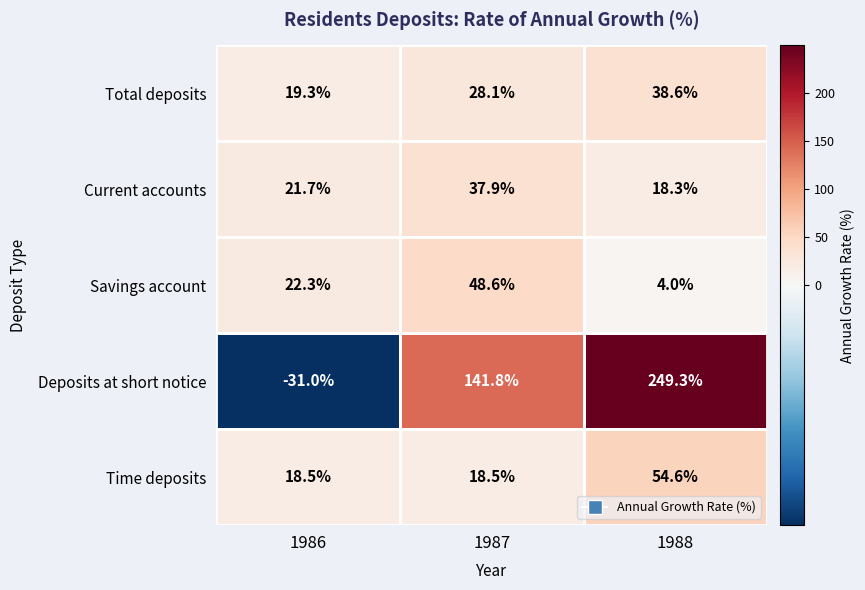

Between 1986 and 1987, which series saw the biggest shift?

Deposits at short notice